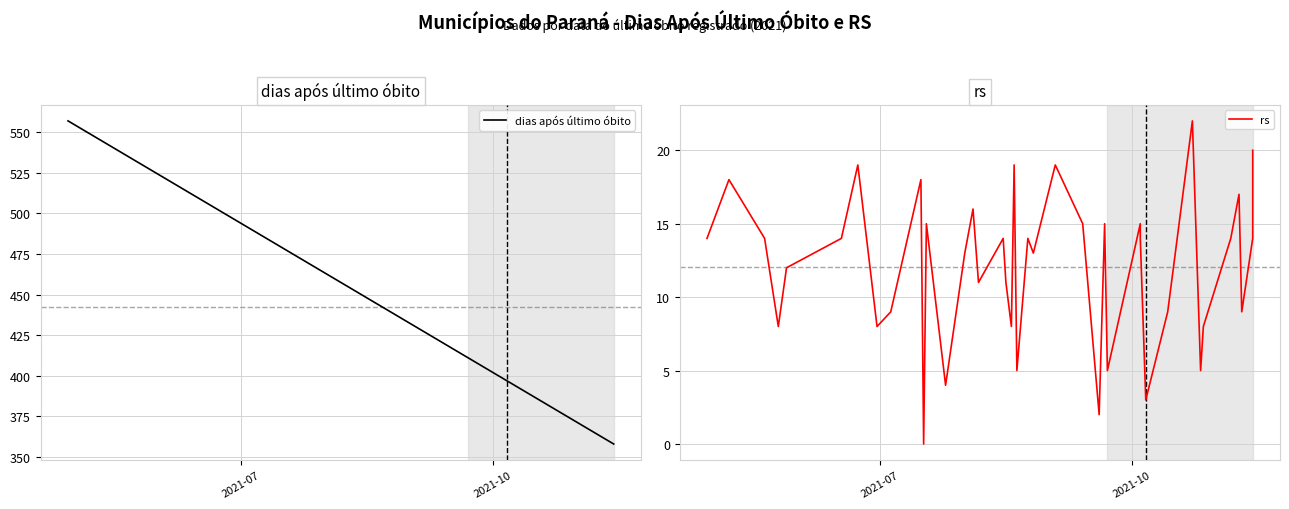

True or false: rs has more than 0 interior local peaks.

True